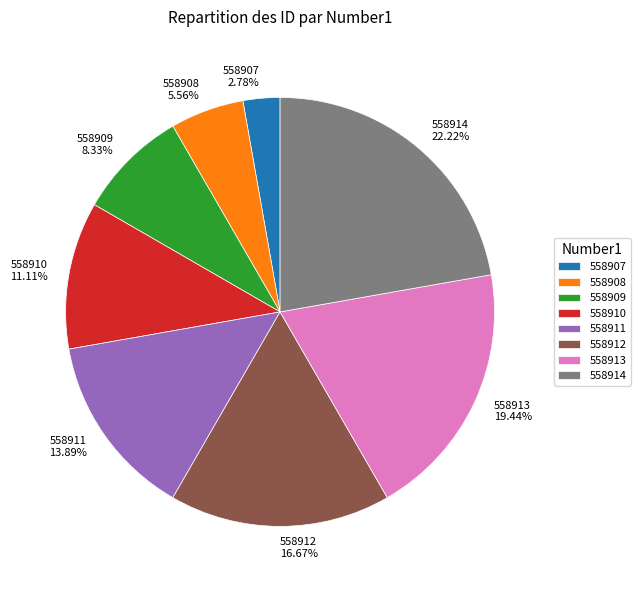

To the nearest percent, what is the difference between the 558912 and 558908 slice percentages?

11%